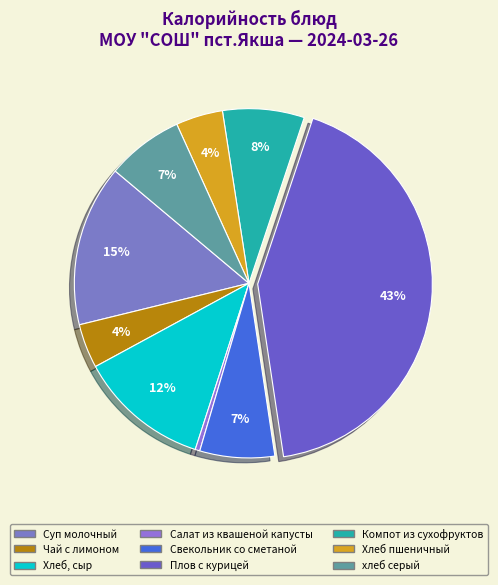

What is the total percentage of хлеб серый and Хлеб, сыр?

19.2%